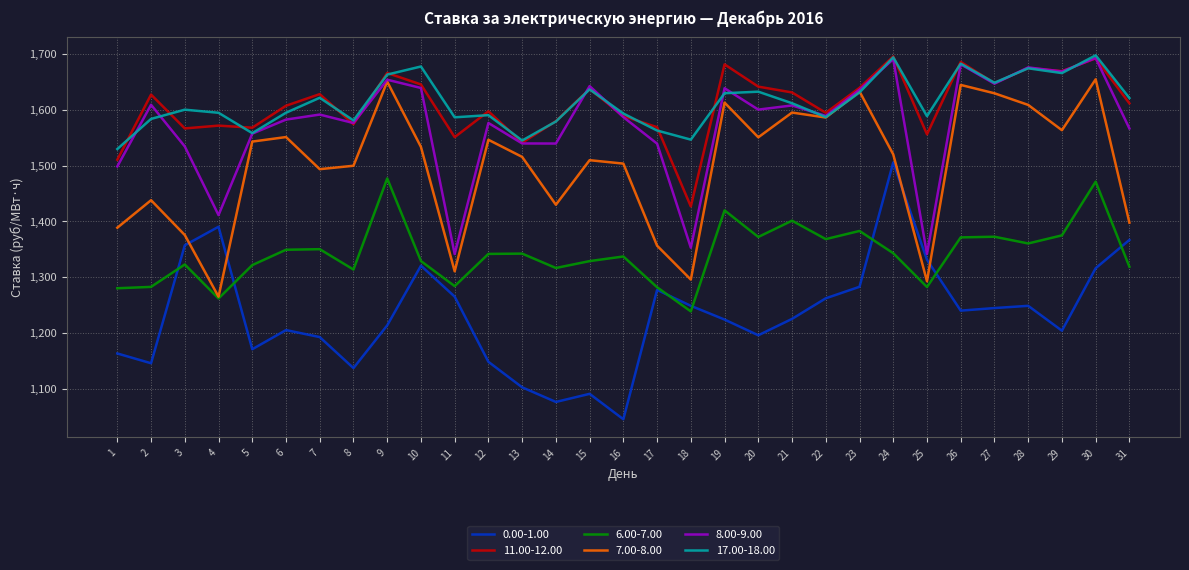

How many interior local peaks does the 7.00-8.00 series have?

10